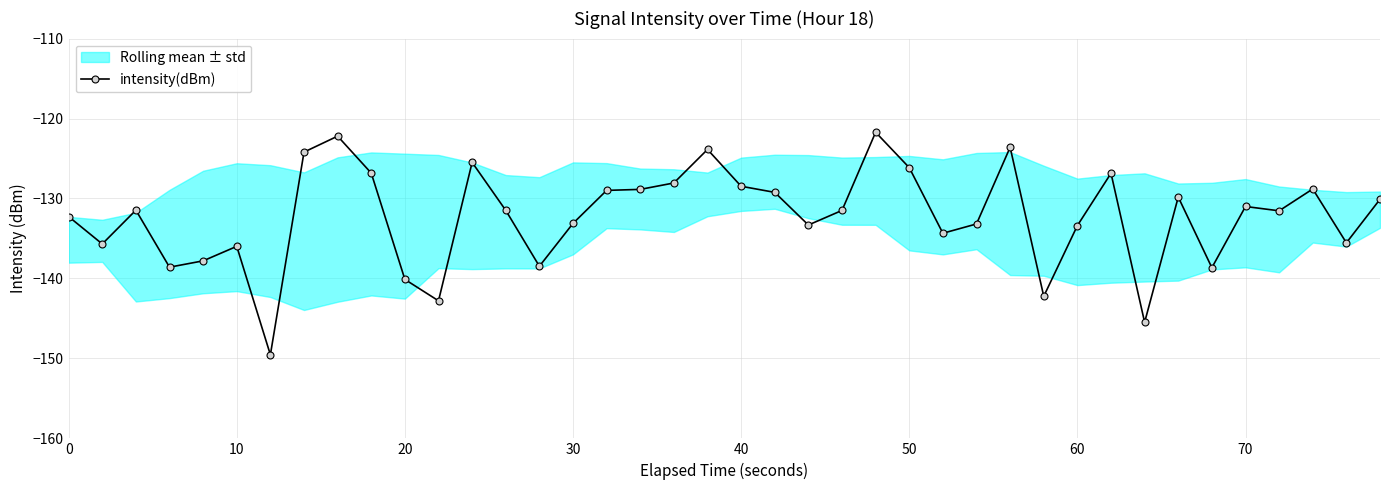

True or false: intensity(dBm) has more than 1 points higher than both neighbors.

True